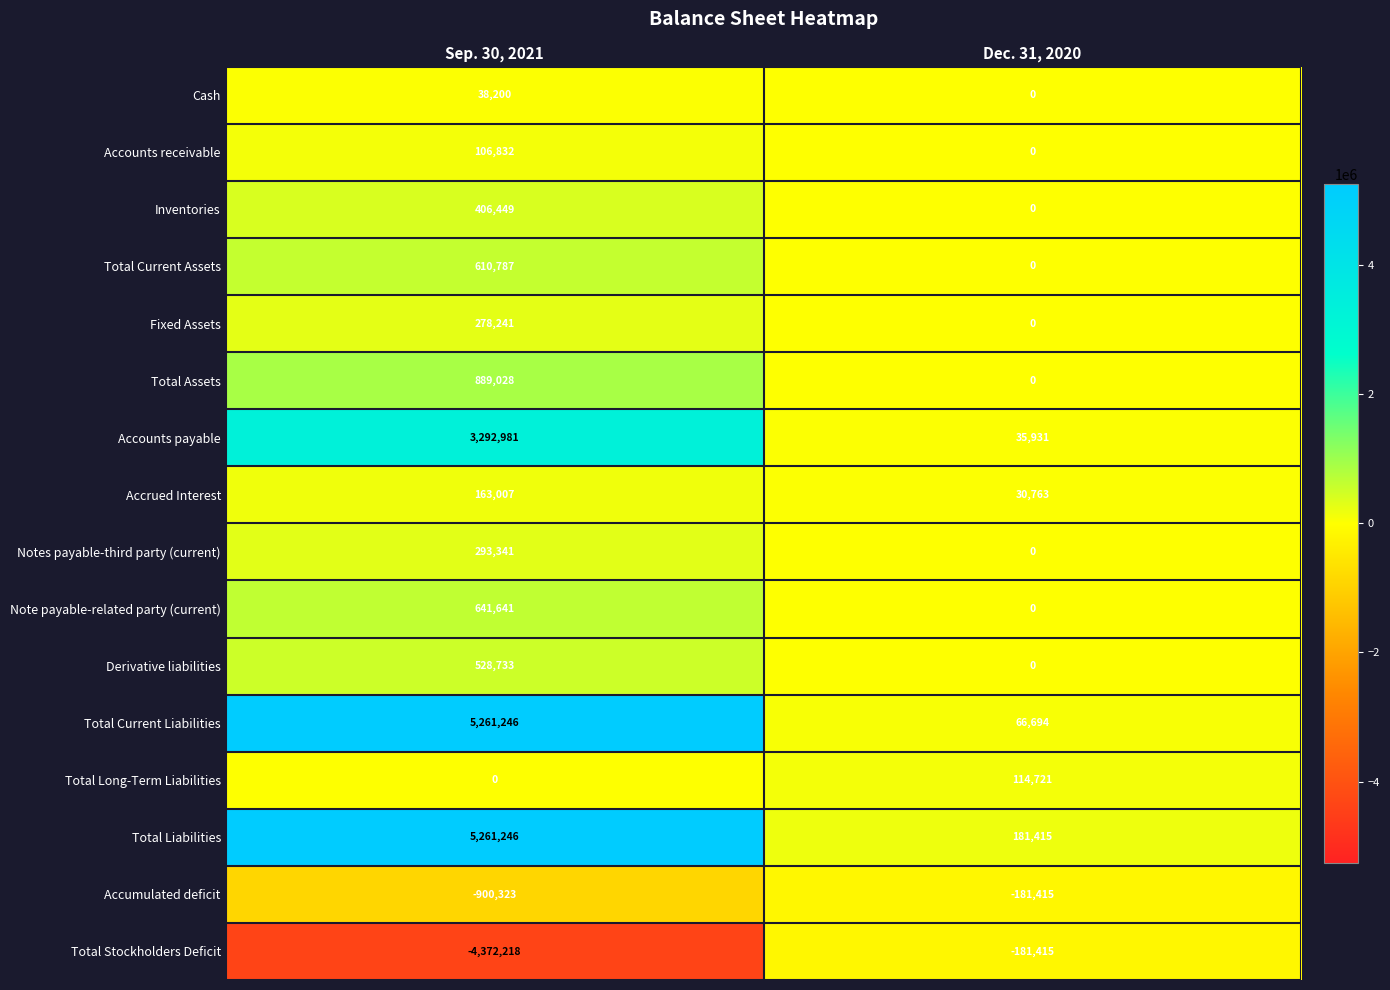

What is the minimum value shown in the chart?

-4372218